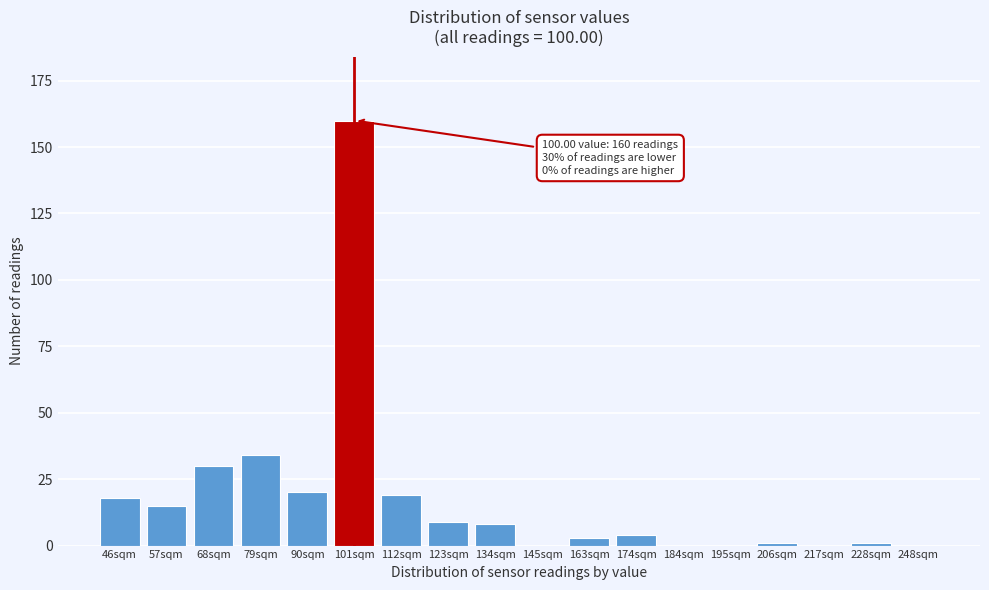

Reading left to right, extract all data points from this chart.

46sqm=18	57sqm=15	68sqm=30	79sqm=34	90sqm=20	101sqm=160	112sqm=19	123sqm=9	134sqm=8	145sqm=0	163sqm=3	174sqm=4	184sqm=0	195sqm=0	206sqm=1	217sqm=0	228sqm=1	248sqm=0